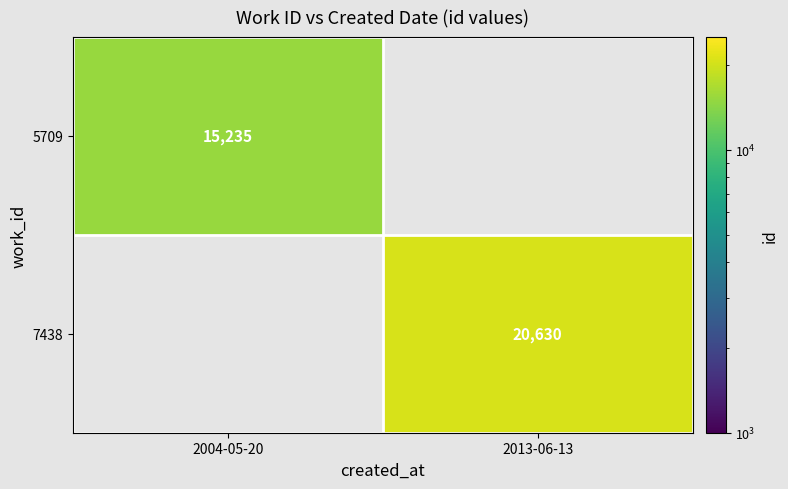

Is it true that 7438 equals 27134 at 2013-06-13?

False